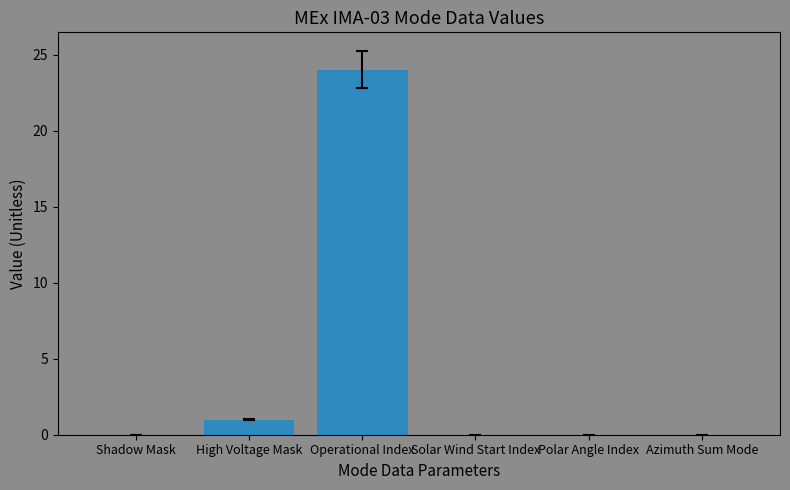

Reading right to left, transcribe all the data shown in this chart.

Azimuth Sum Mode=0	Polar Angle Index=0	Solar Wind Start Index=0	Operational Index=24	High Voltage Mask=1	Shadow Mask=0